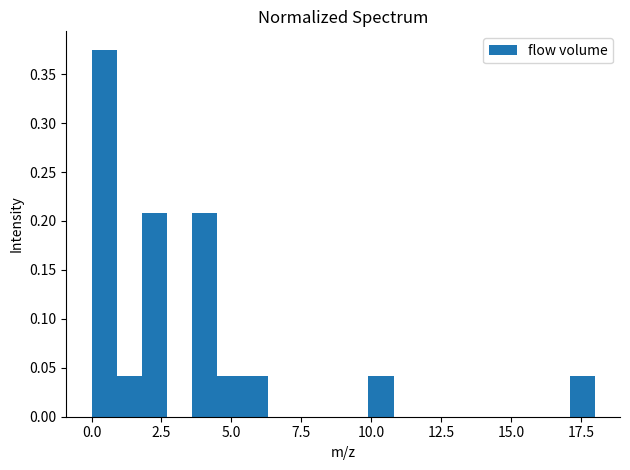

Read against the x-axis, roughly where is the centre of the tallest bar?

0.5